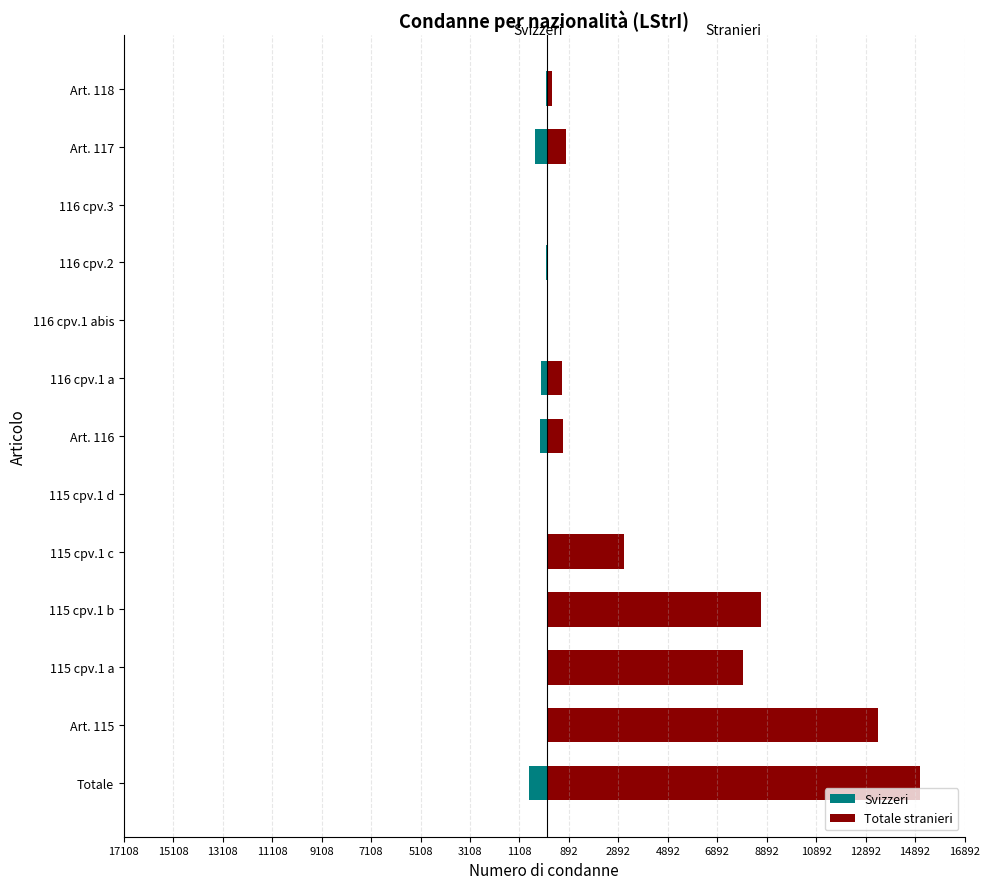

The Totale stranieri series shows 12 at 116 cpv.2. True or false?

False